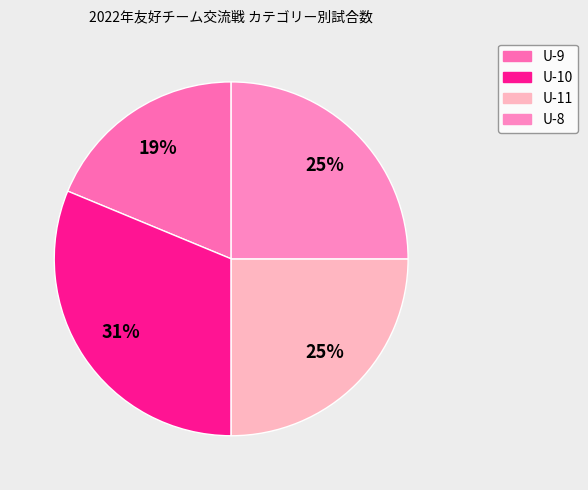

Is there any slice that represents more than half of the pie?

No